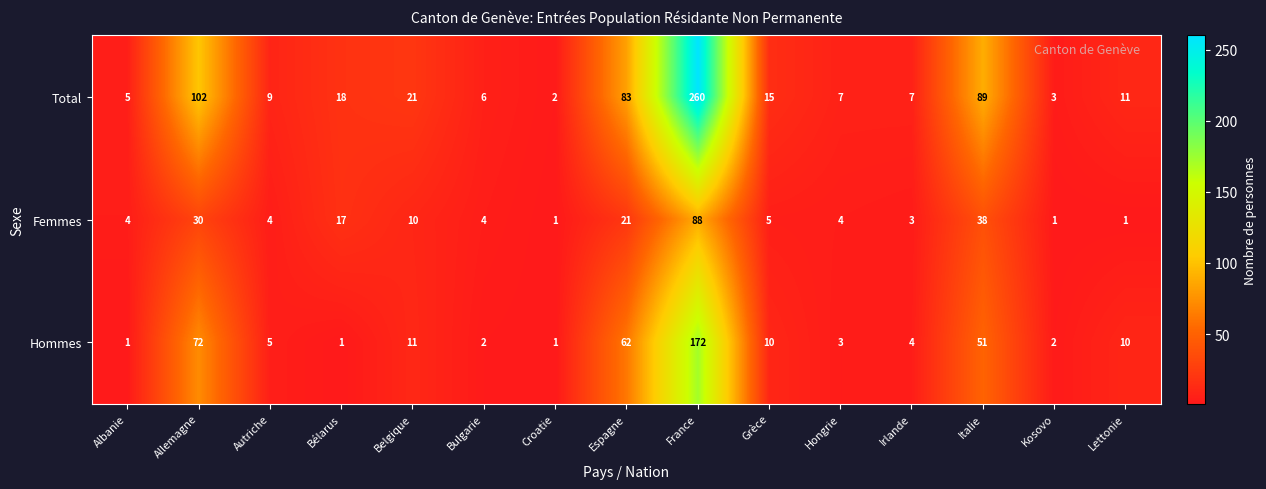

Which label corresponds to the largest value in the chart?

France